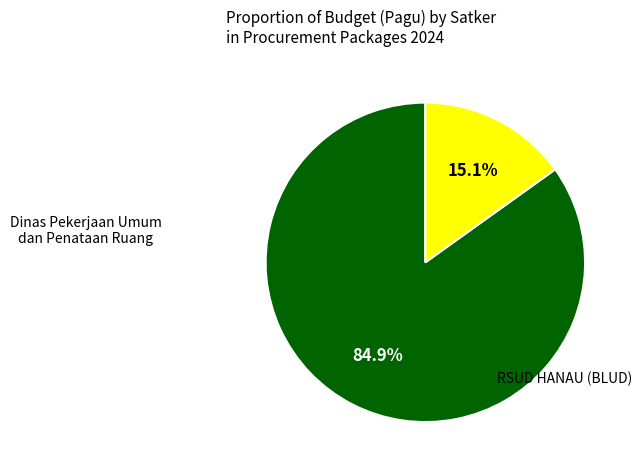

Count the number of slices in the pie.

2